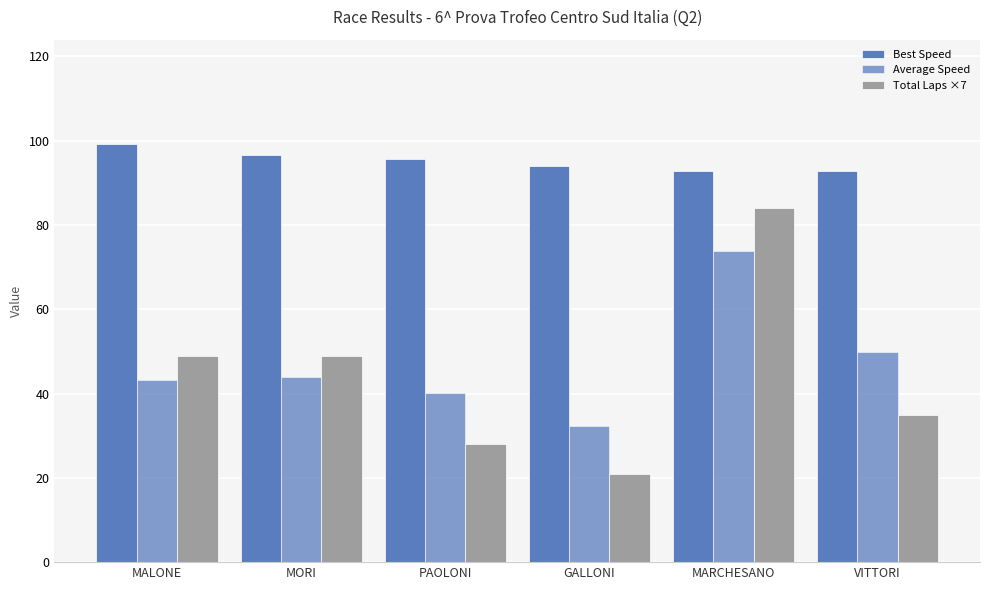

Reading left to right, list all the values displayed in this chart.

Best Speed: MALONE=99.2	MORI=96.7	PAOLONI=95.6	GALLONI=94.1	MARCHESANO=92.8	VITTORI=92.8
Average Speed: MALONE=43.2	MORI=43.9	PAOLONI=40.1	GALLONI=32.2	MARCHESANO=73.9	VITTORI=49.8
Total Laps ×7: MALONE=49.0	MORI=49.0	PAOLONI=28.0	GALLONI=21.0	MARCHESANO=84.0	VITTORI=35.0